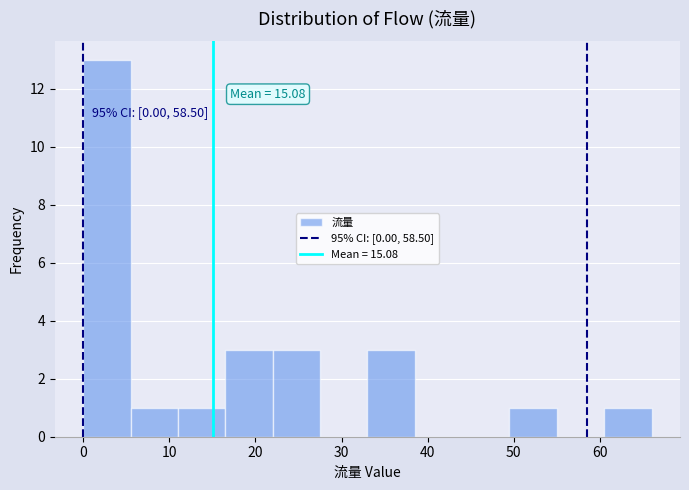

Over which range of the x-axis is the bar tallest?

0.0 to 5.5